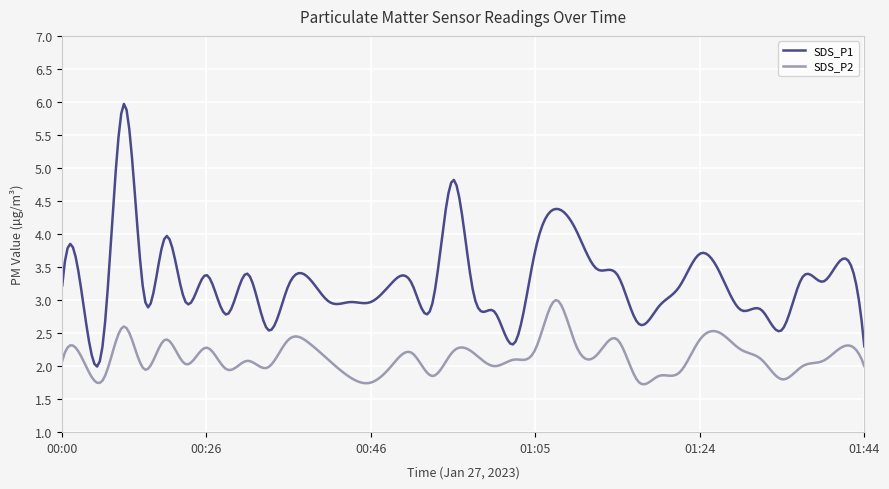

What is the highest value of the SDS_P1 series?

6.0